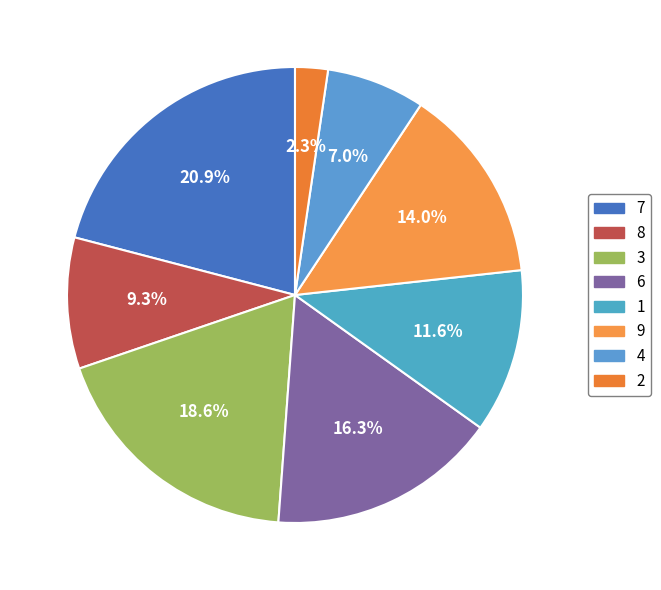

Combined, what portion of the pie is 1 and 4?

18.6%